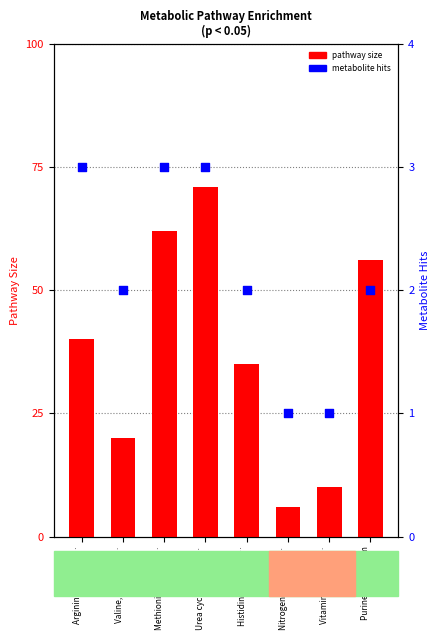

Which series has the widest spread of Y values?

Pathway size